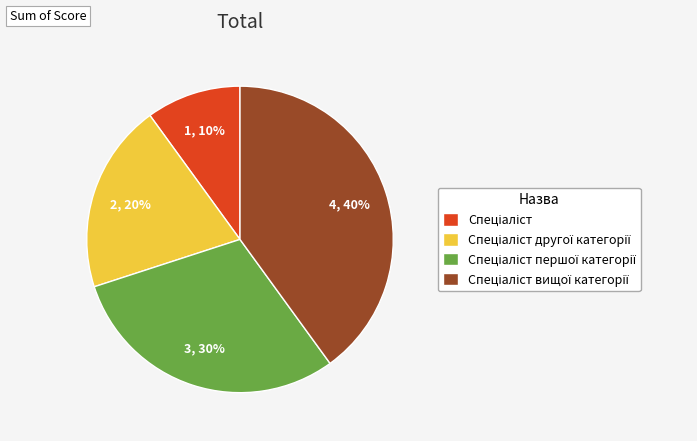

Is there a majority slice in this chart?

No